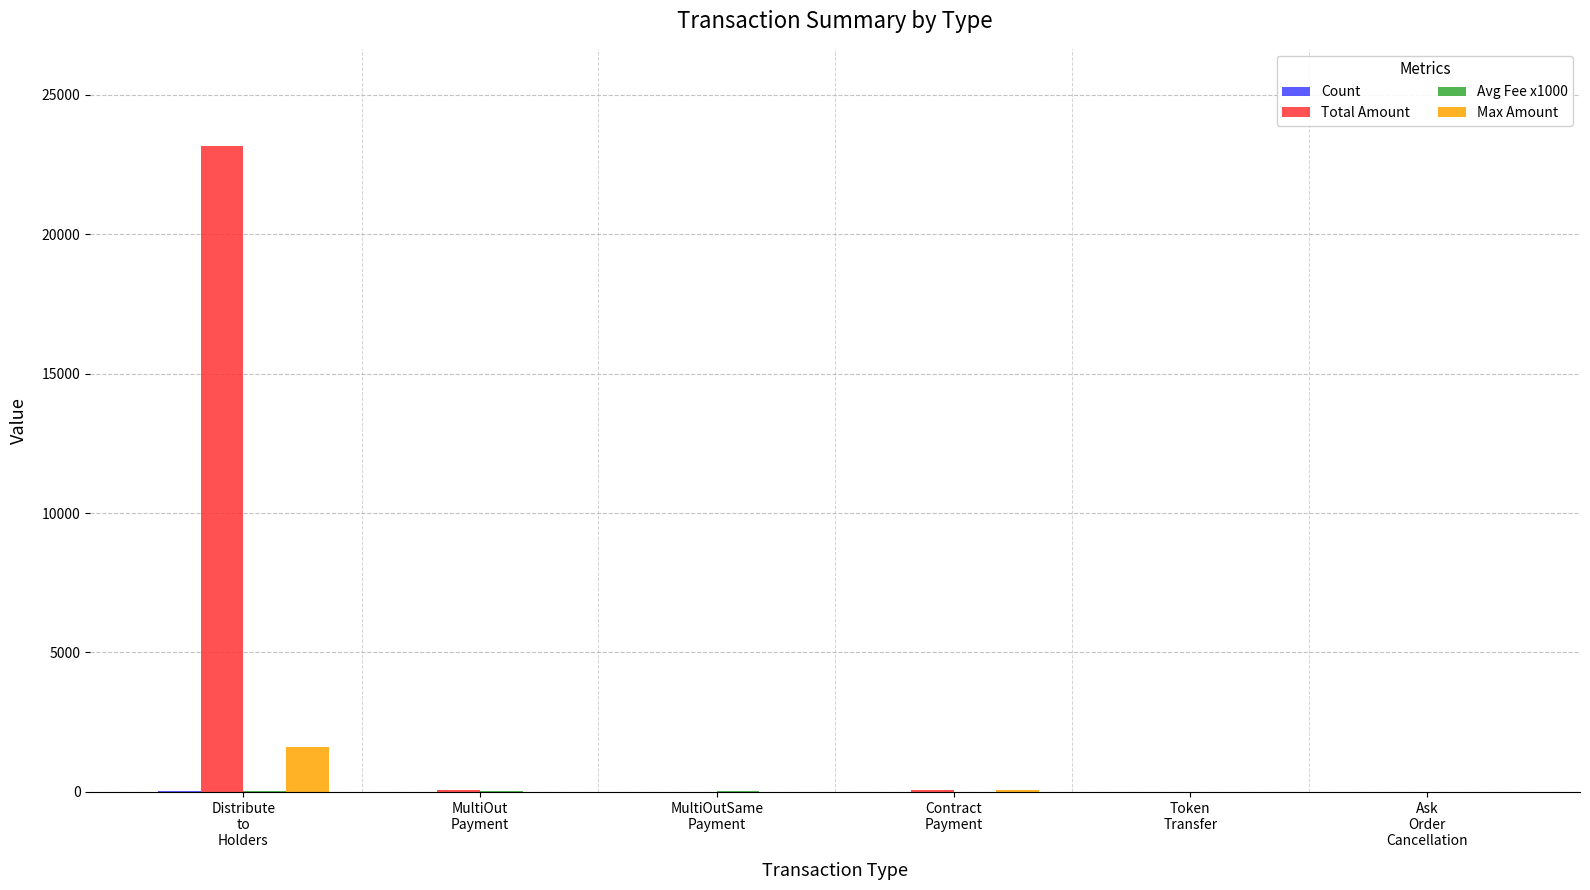

Which series has the largest total across all categories?

Total Amount